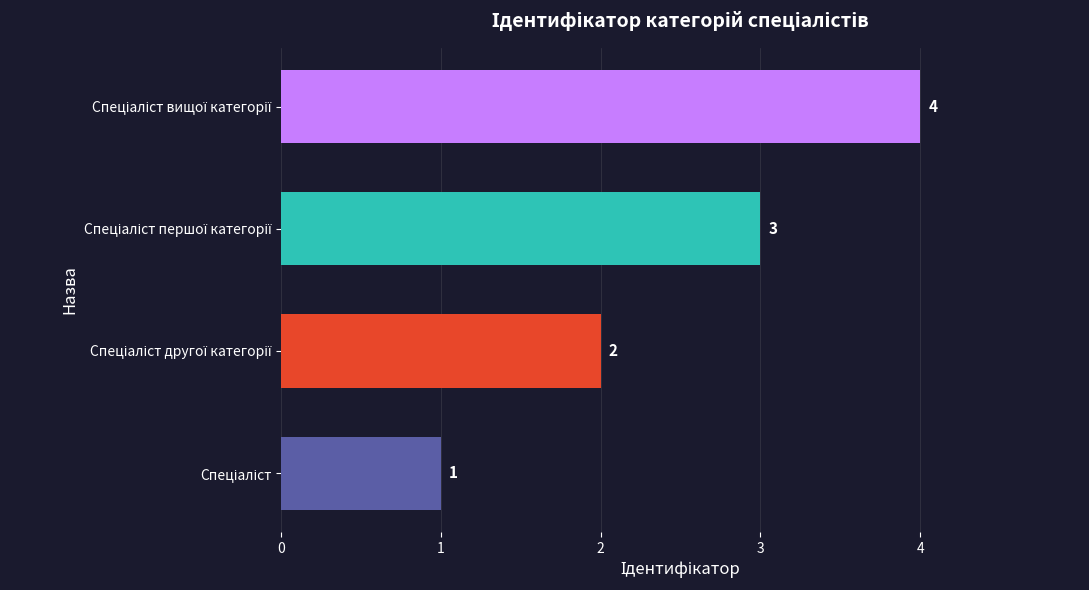

What is the difference between the maximum and minimum values?

3